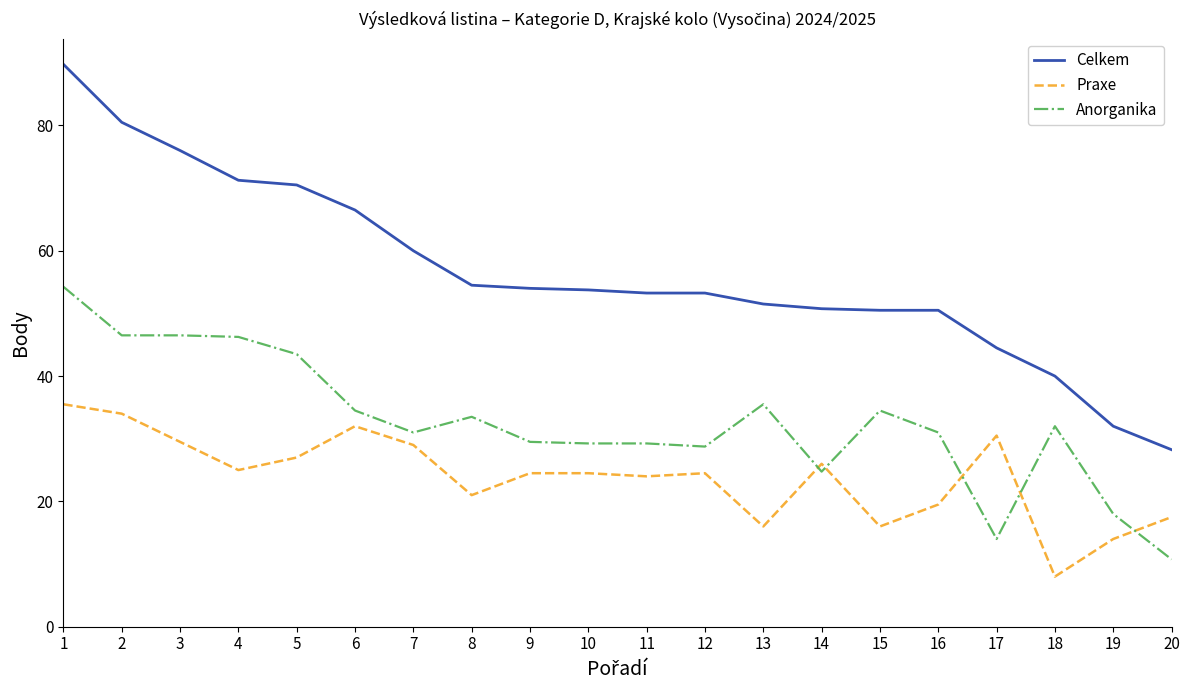

What is the difference between the maximum and minimum values in the Praxe series?

27.5